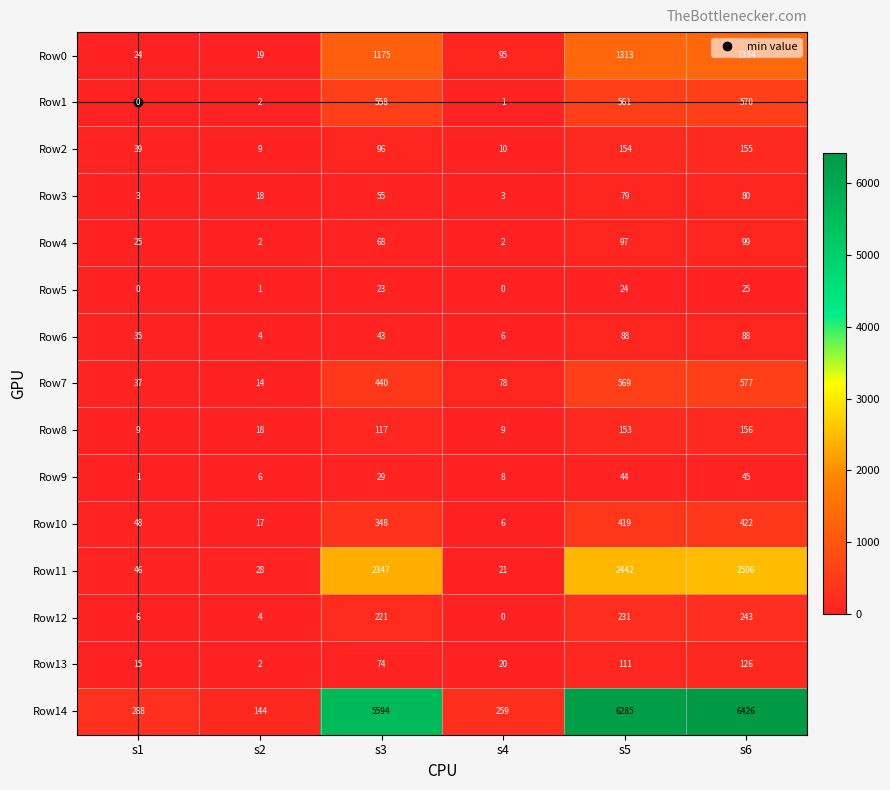

What is the difference between the maximum and minimum values in the Row11 series?

2485